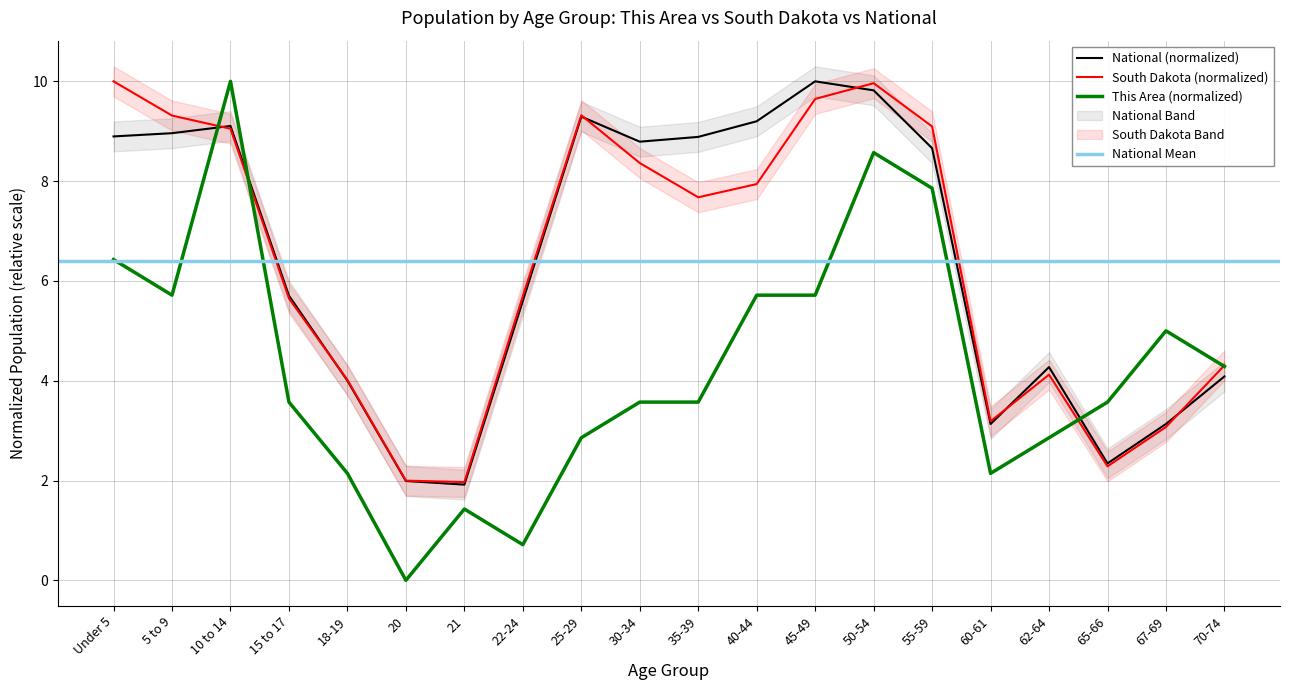

Is the value of This Area (normalized) at 18-19 greater than the value of South Dakota (normalized) at 60-61?

No